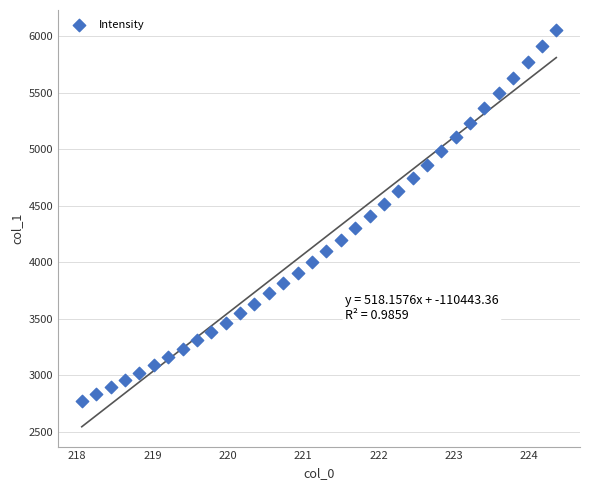

What is the range of Y values (max minus min)?

3282.1